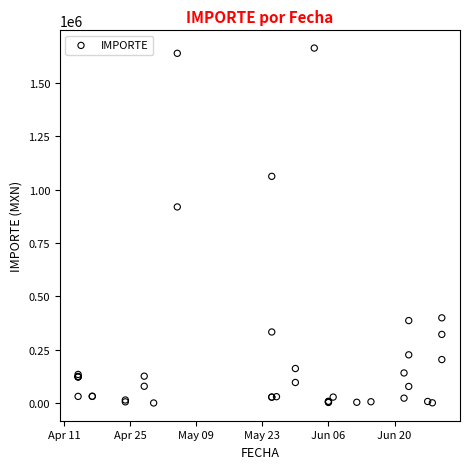

What Y value in the scatter plot is closest to 831747?

918928.8